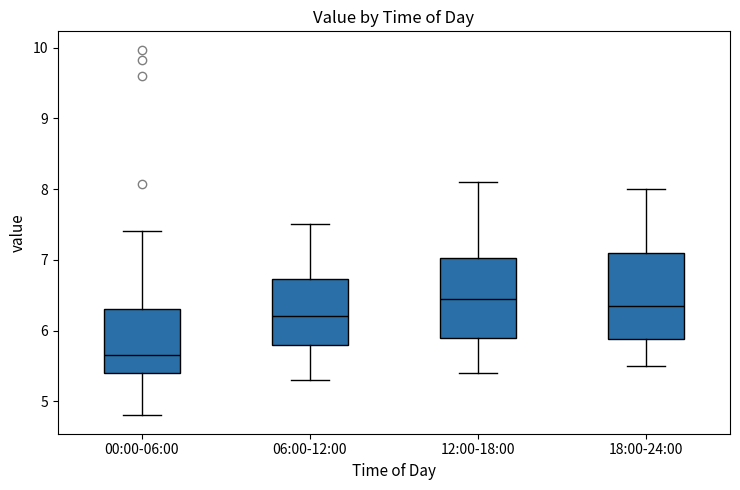

Reading left to right, transcribe this box plot: for each box, give where its median line is, the range the box spans, and where its two whiskers end, as read against the y-axis. The values are not printed on the chart, so give them approximately, as read against the axis.

00:00-06:00: median 5.7, box 5.4 to 6.3, whiskers 4.8 to 7.4
06:00-12:00: median 6.2, box 5.8 to 6.7, whiskers 5.3 to 7.5
12:00-18:00: median 6.5, box 5.9 to 7.0, whiskers 5.4 to 8.1
18:00-24:00: median 6.4, box 5.9 to 7.1, whiskers 5.5 to 8.0